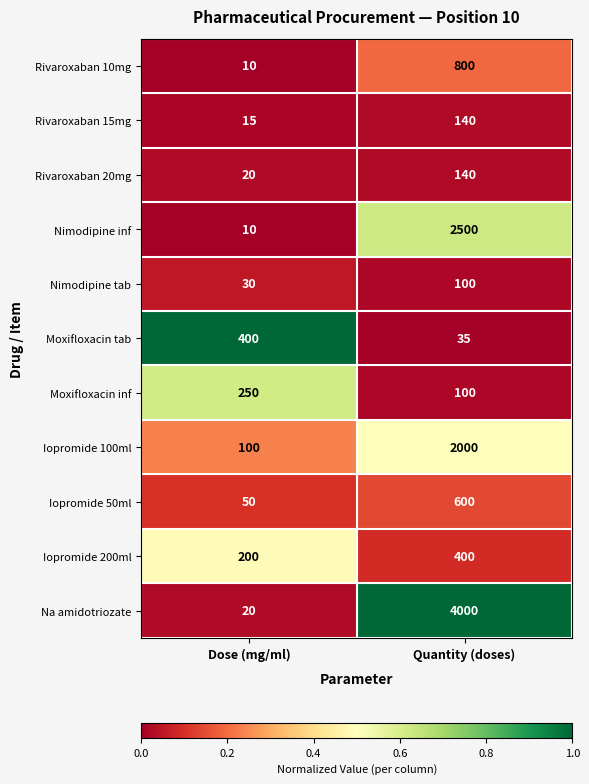

At which category is the sum across all series the highest?

Quantity (doses)